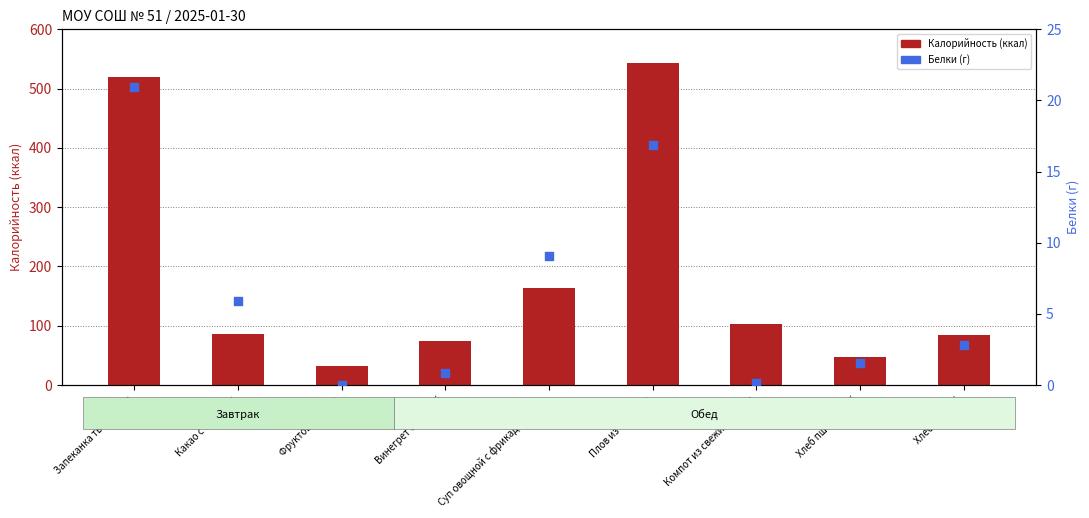

At how many categories does at least one series exceed 233?

2